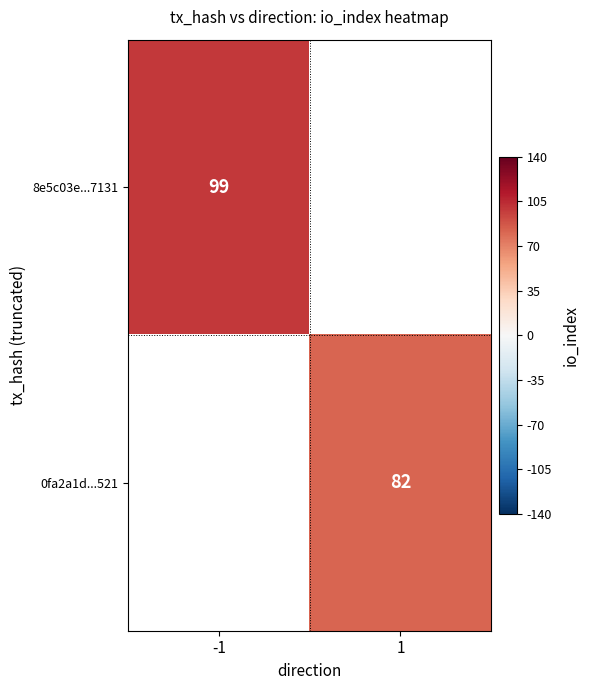

True or false: 0fa2a1d...521 has a value of 40 at 1.

False